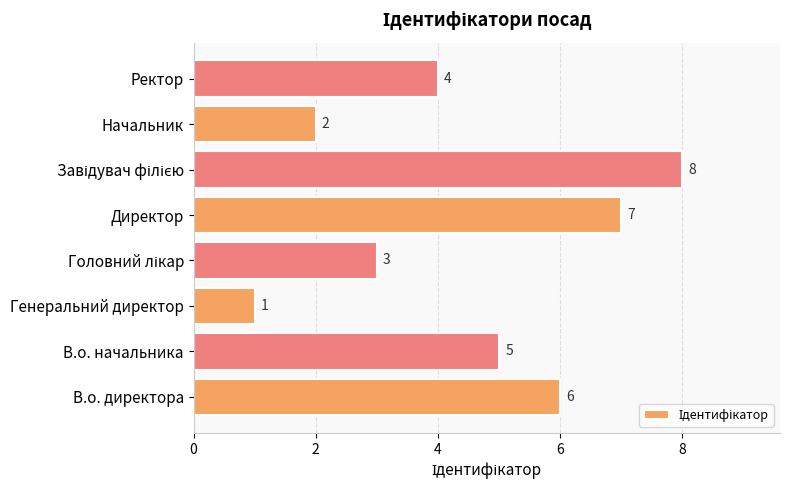

How many distinct data groups are displayed?

1